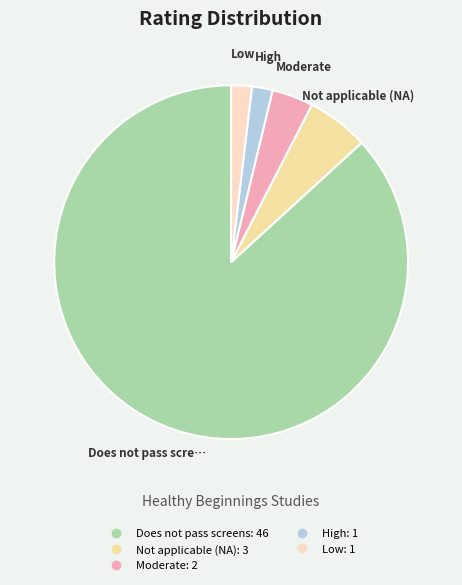

How many segments does this pie chart have?

5